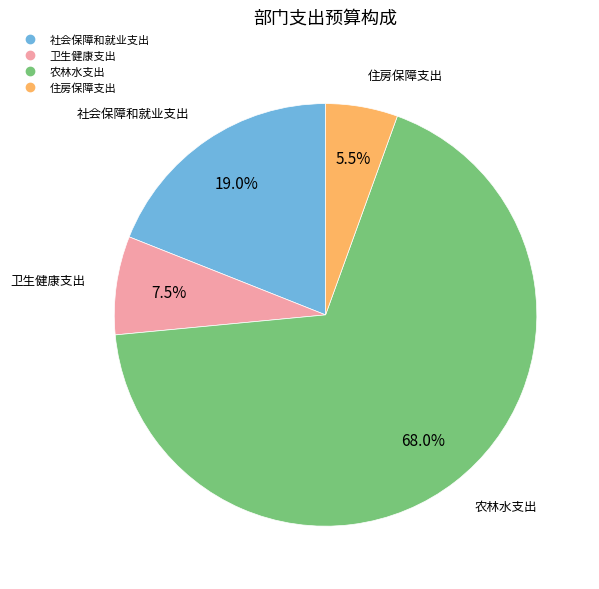

True or false: 农林水支出 accounts for 81% of the total.

False